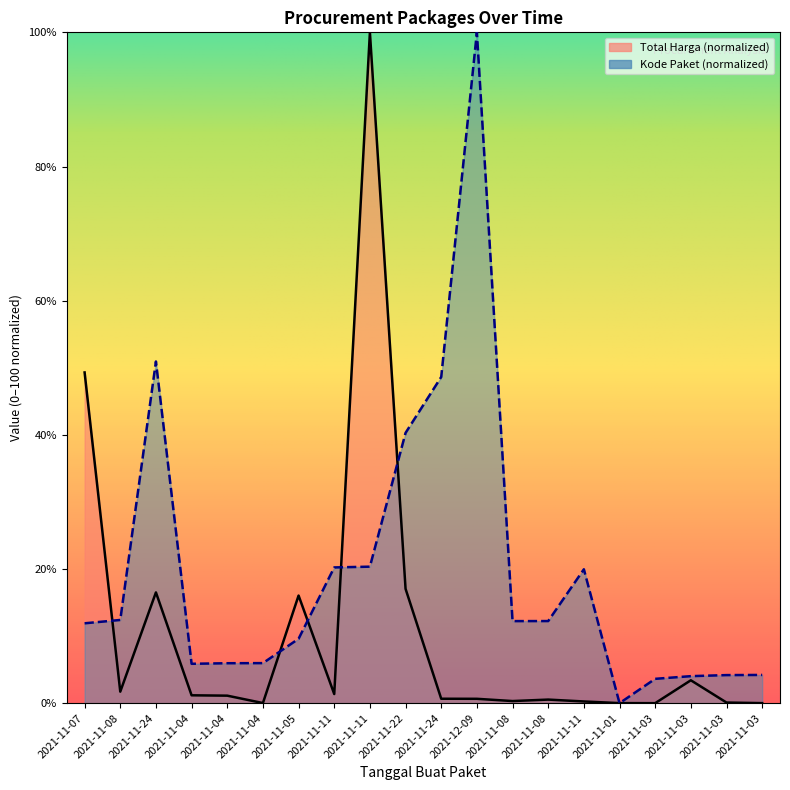

Is it true that Kode Paket equals 15.5 at 2021-11-07?

False